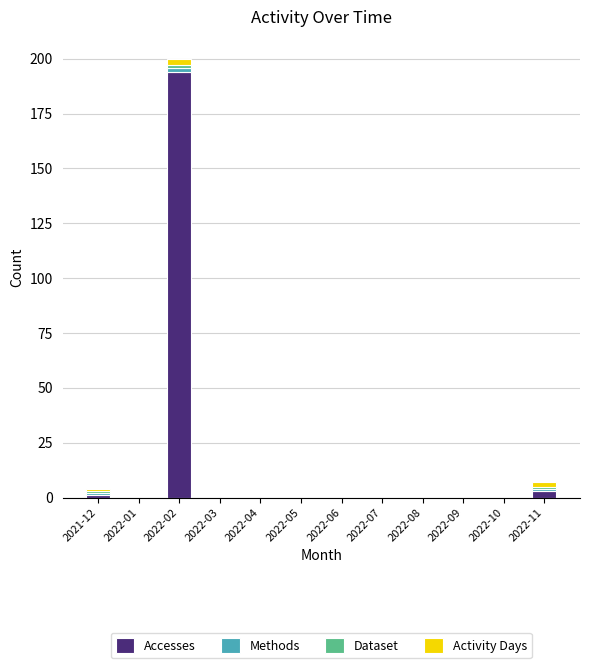

What is the highest value of the Accesses series?

194